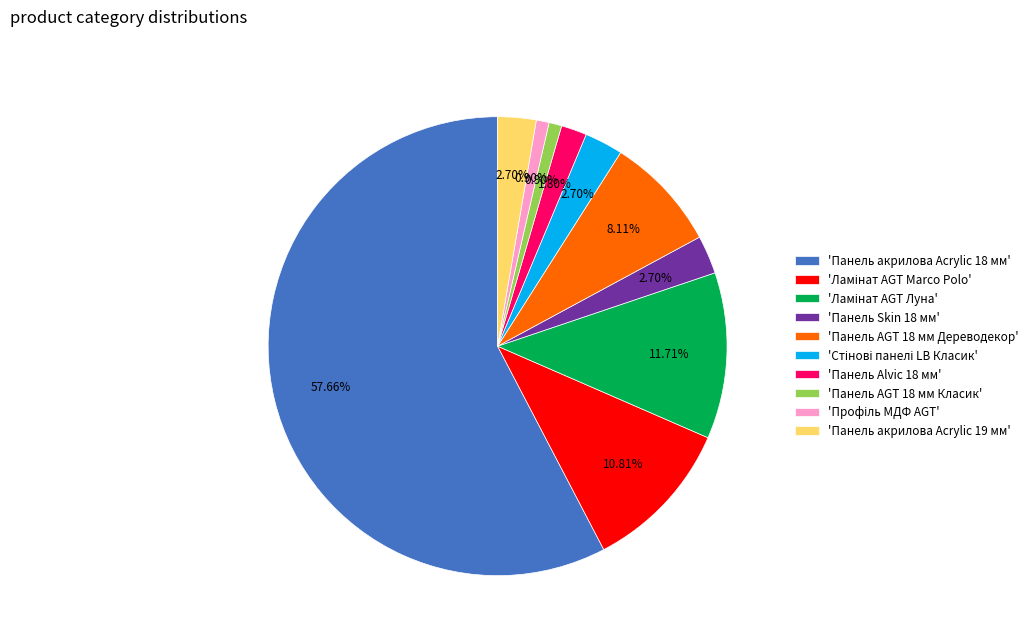

Is the sum of 'Панель акрилова Acrylic 18 мм' and 'Панель Alvic 18 мм' greater than half?

Yes